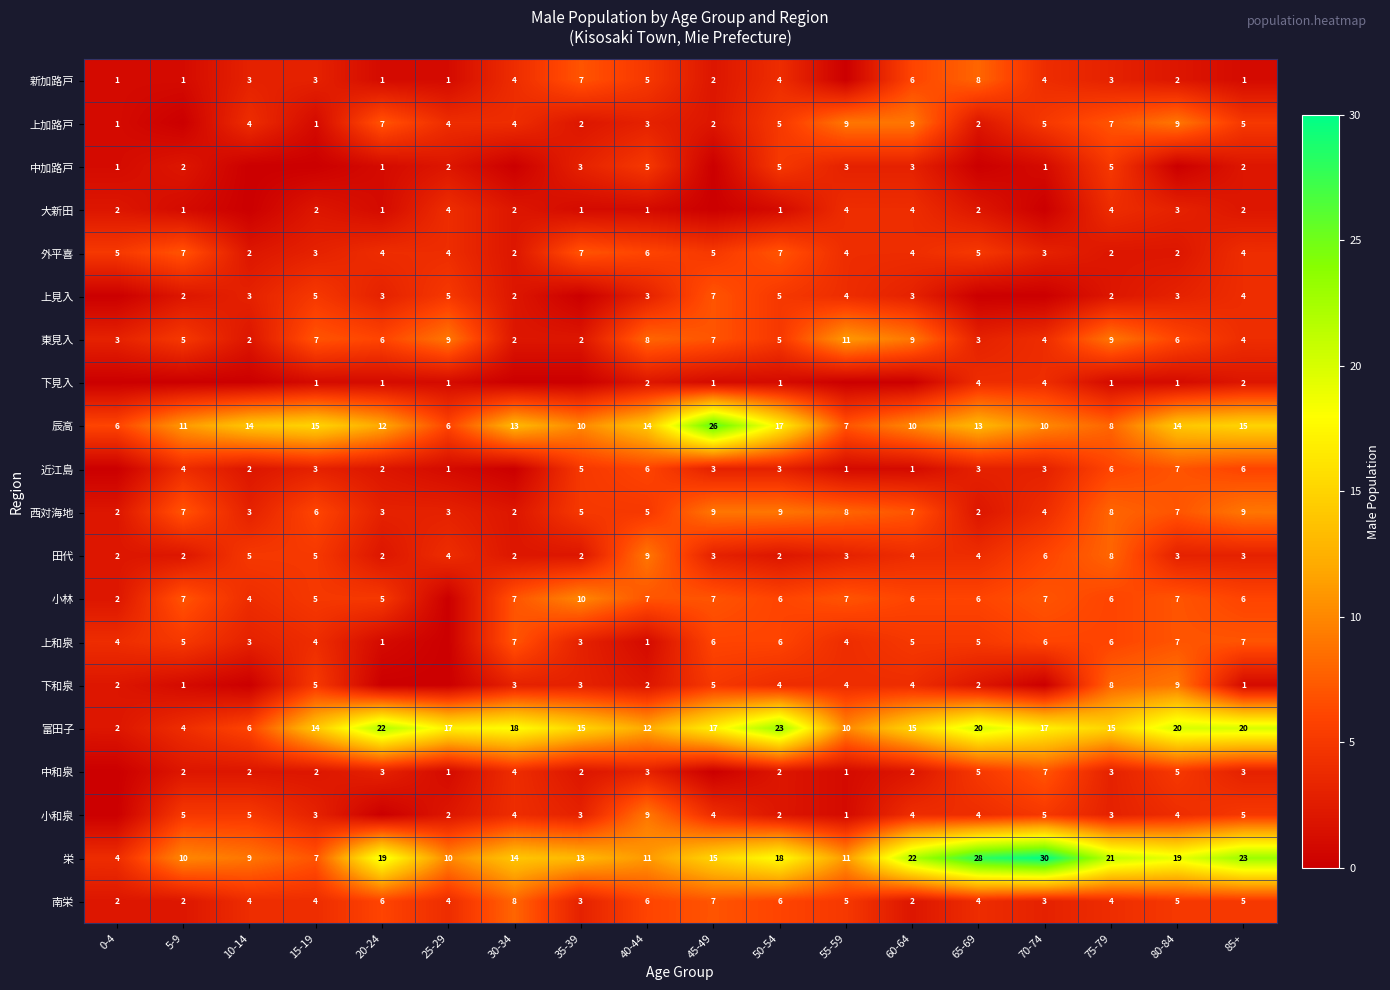

Where is 栄 nearest to the value 17?

50-54